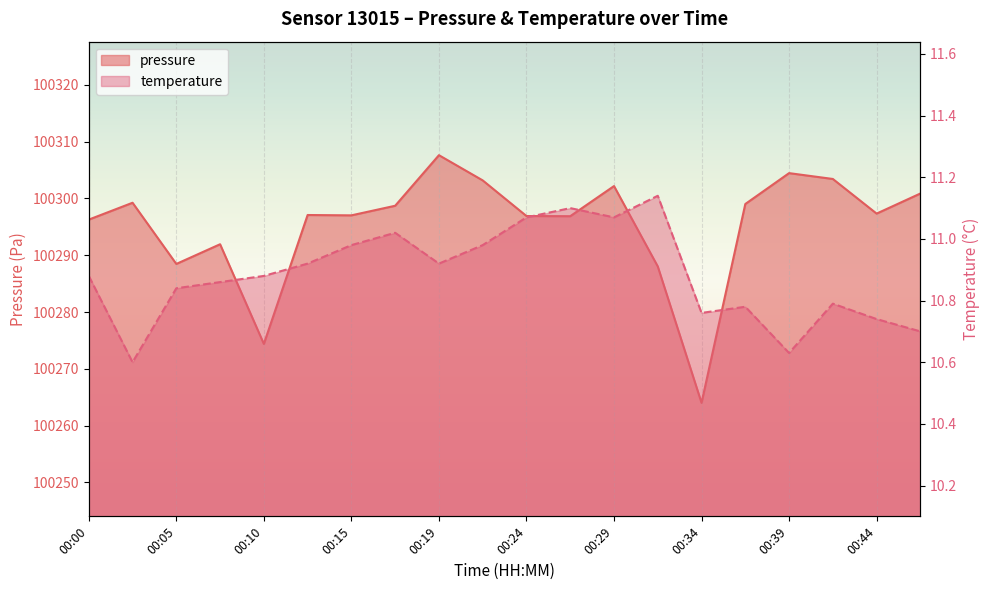

Where is the first local minimum for pressure?

00:05